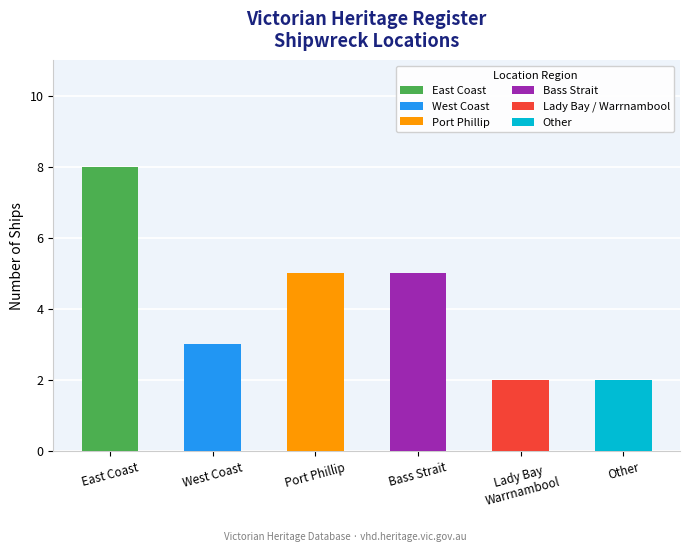

Count the values in the range 2 to 5.

5